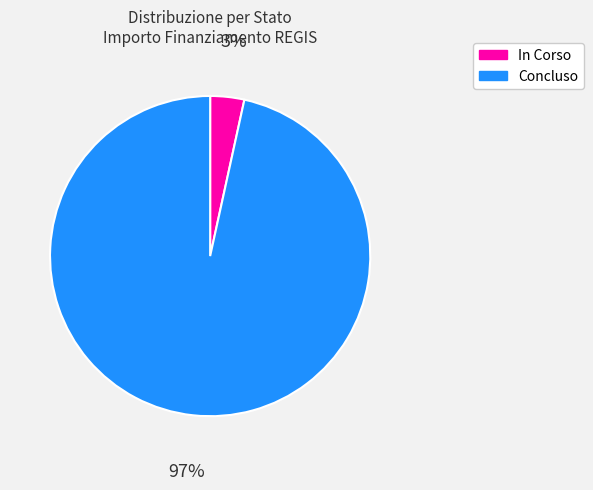

Rank the categories by value from lowest to highest.

In Corso, Concluso